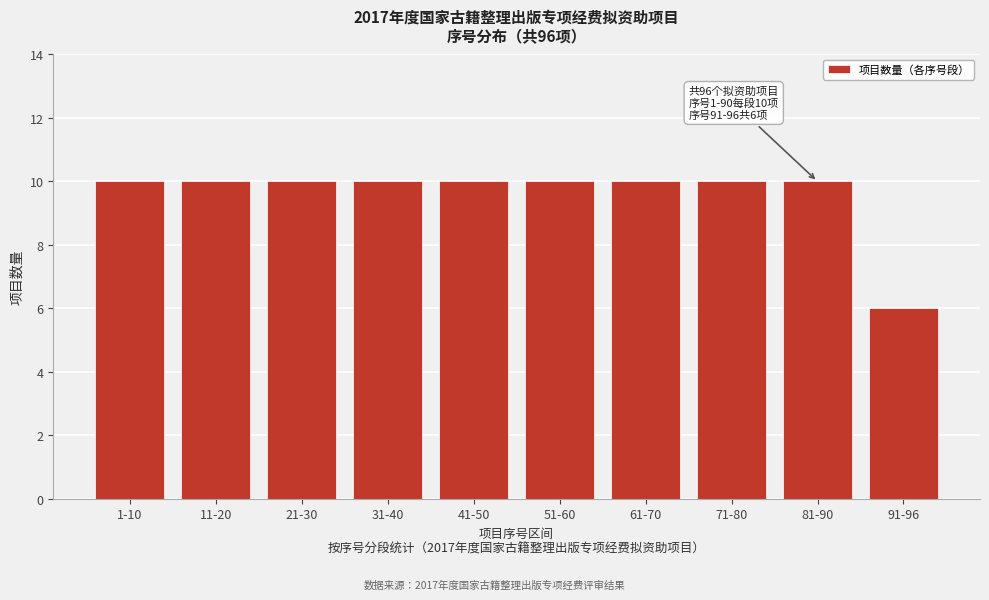

Reading left to right, list all the values displayed in this chart.

1-10=10	11-20=10	21-30=10	31-40=10	41-50=10	51-60=10	61-70=10	71-80=10	81-90=10	91-96=6